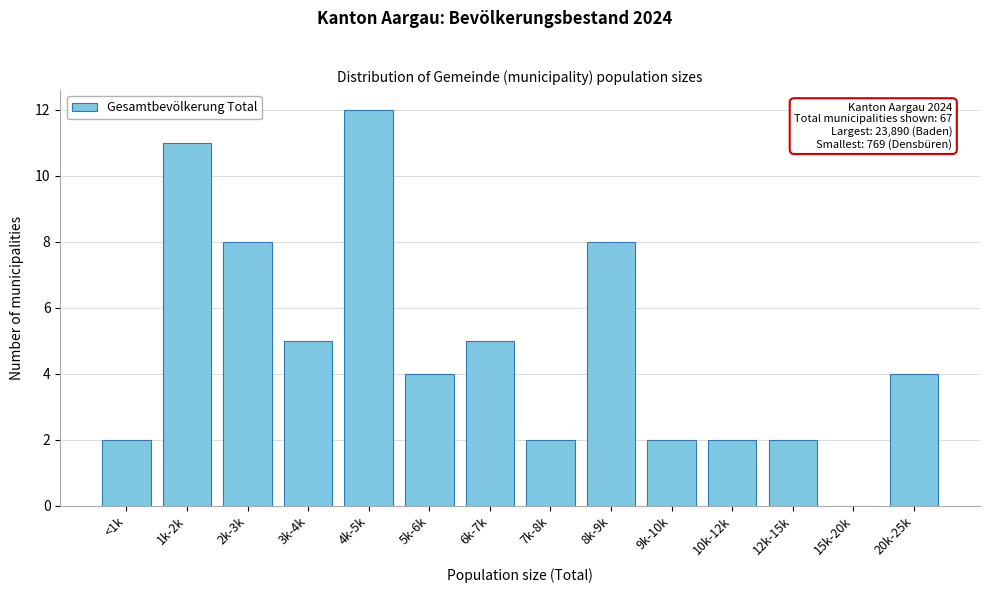

Reading left to right, list all the values displayed in this chart.

<1k=2	1k-2k=11	2k-3k=8	3k-4k=5	4k-5k=12	5k-6k=4	6k-7k=5	7k-8k=2	8k-9k=8	9k-10k=2	10k-12k=2	12k-15k=2	15k-20k=0	20k-25k=4